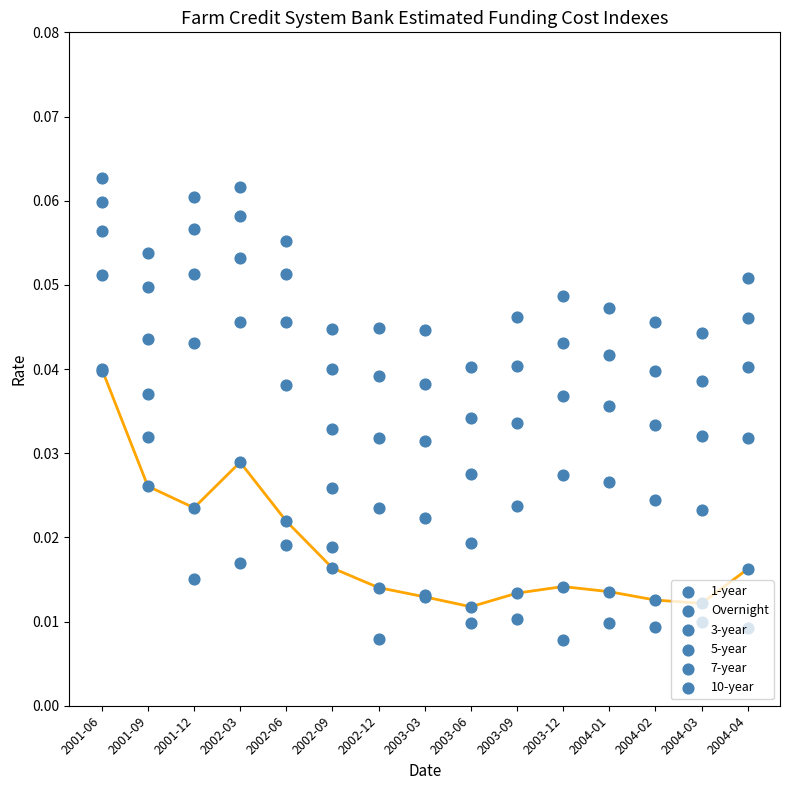

What are all the series names shown in the legend?

1-year, Overnight, 3-year, 5-year, 7-year, 10-year